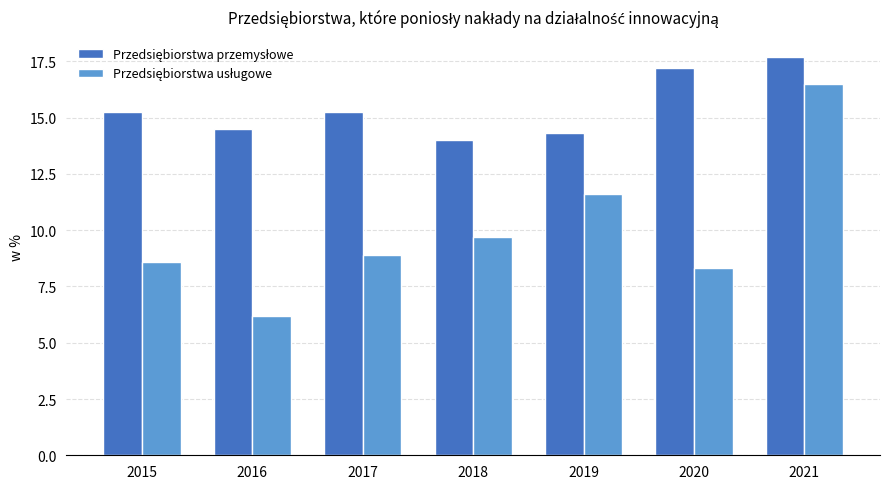

What is the difference between the highest and lowest values at 2016?

8.3